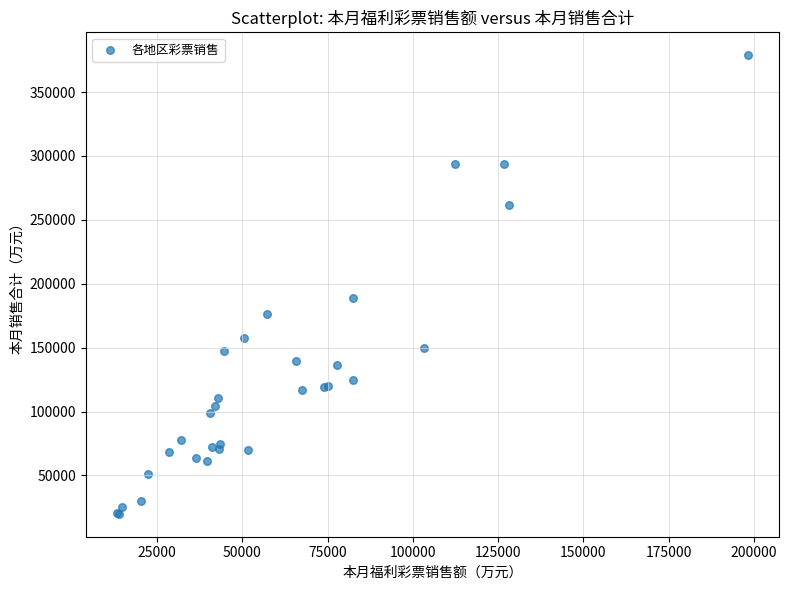

What Y value in the scatter plot is closest to 199379?

189098.1